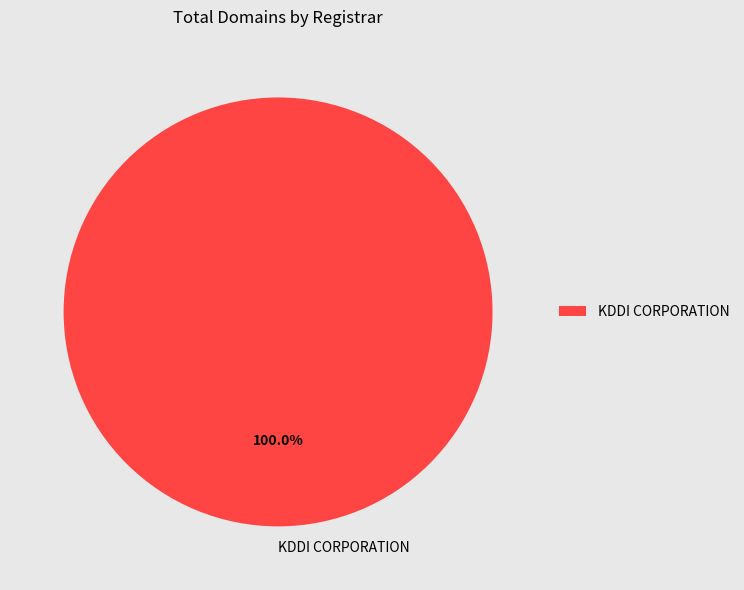

Is it true that KDDI CORPORATION is 86% of the pie?

False